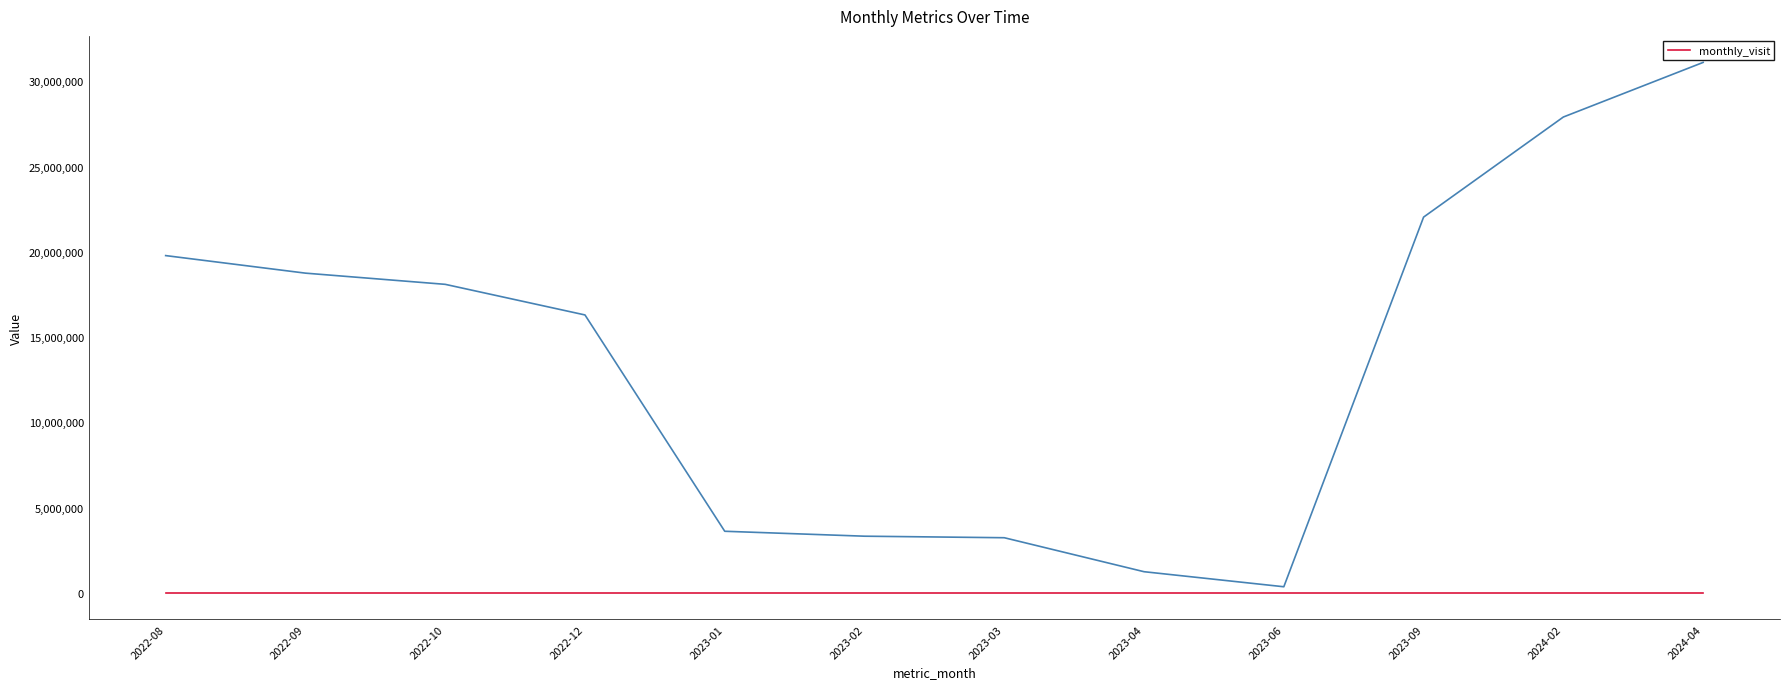

List the labels in order of value, smallest first.

2022-08, 2022-09, 2022-12, 2023-01, 2023-02, 2023-03, 2023-04, 2023-06, 2023-09, 2024-02, 2022-10, 2024-04